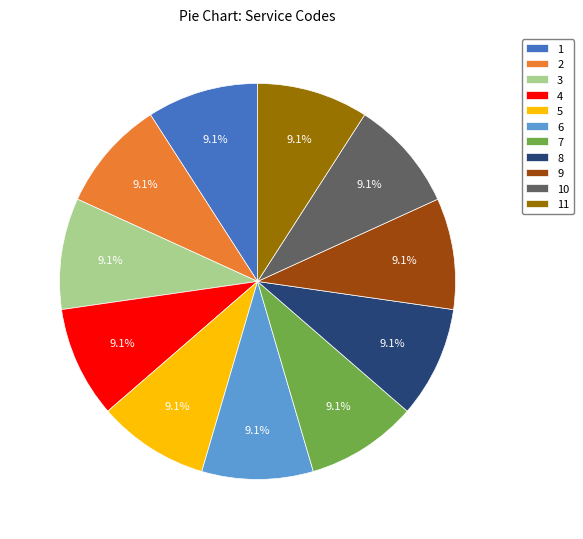

Approximately how many times larger is the value at 3 compared to 4?

1.0